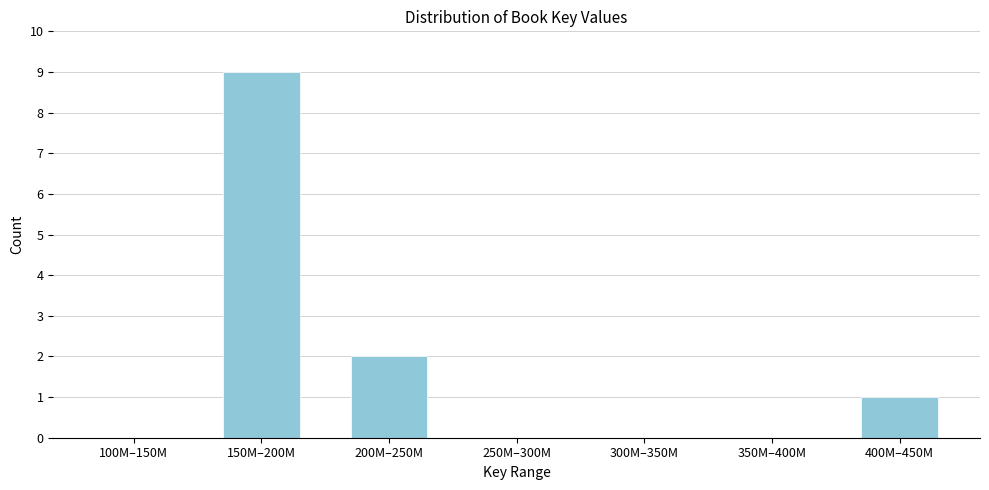

Reading left to right, extract all data points from this chart.

100M–150M=0	150M–200M=9	200M–250M=2	250M–300M=0	300M–350M=0	350M–400M=0	400M–450M=1